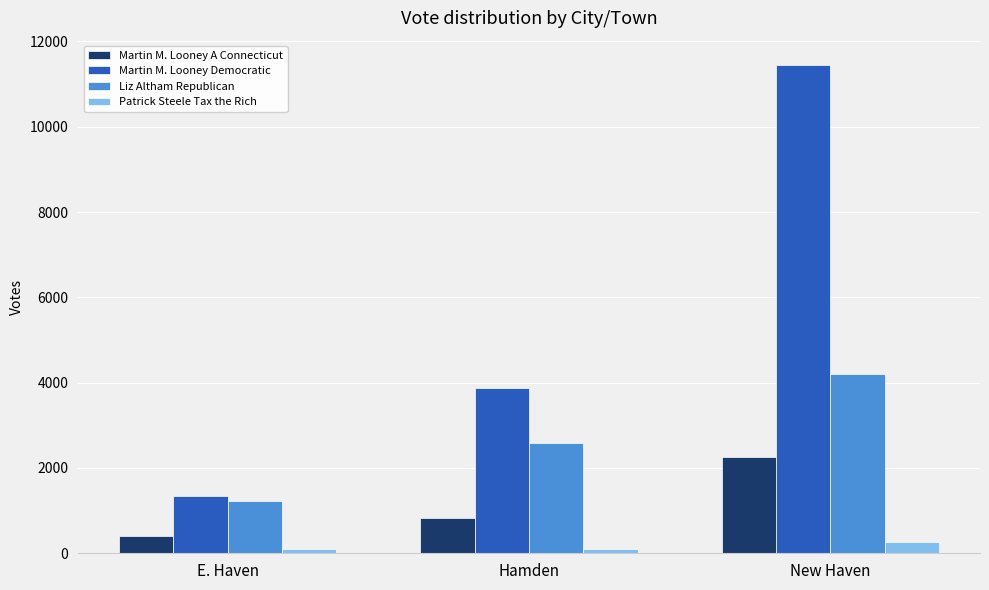

At which label is Martin M. Looney Democratic closest to 6395?

Hamden